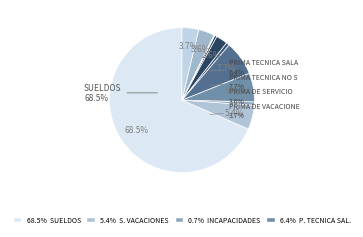

How many slices are in this pie chart?

12